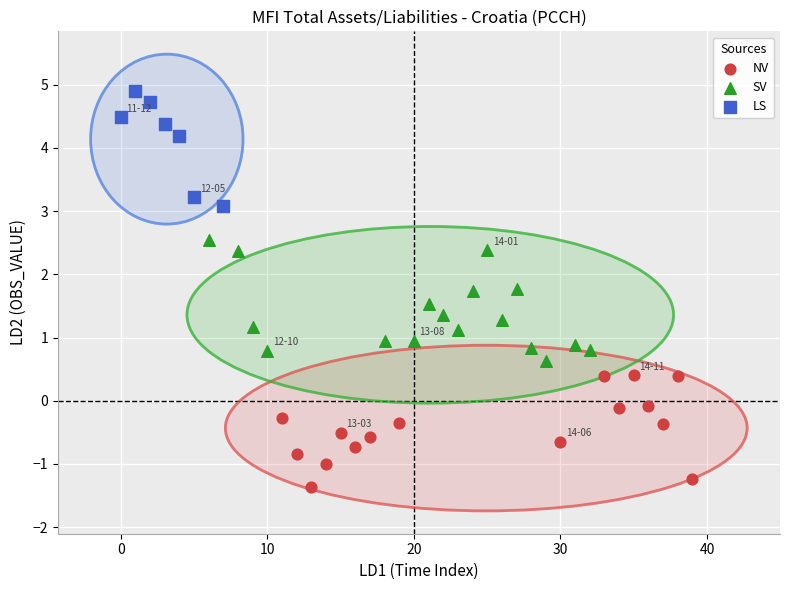

Which series contains the lowest Y value?

NV